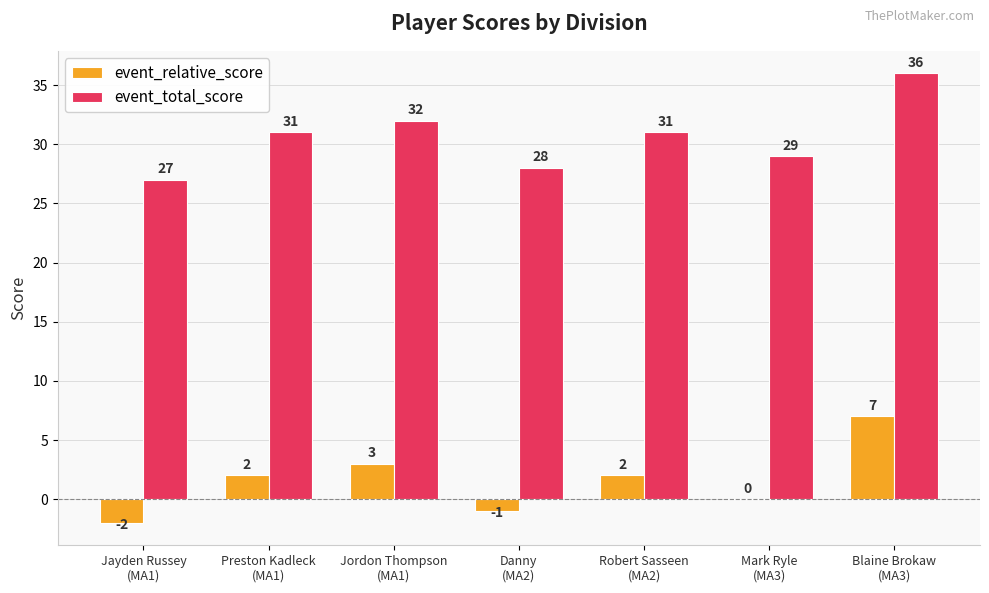

What is the sum of all event_total_score values?

214